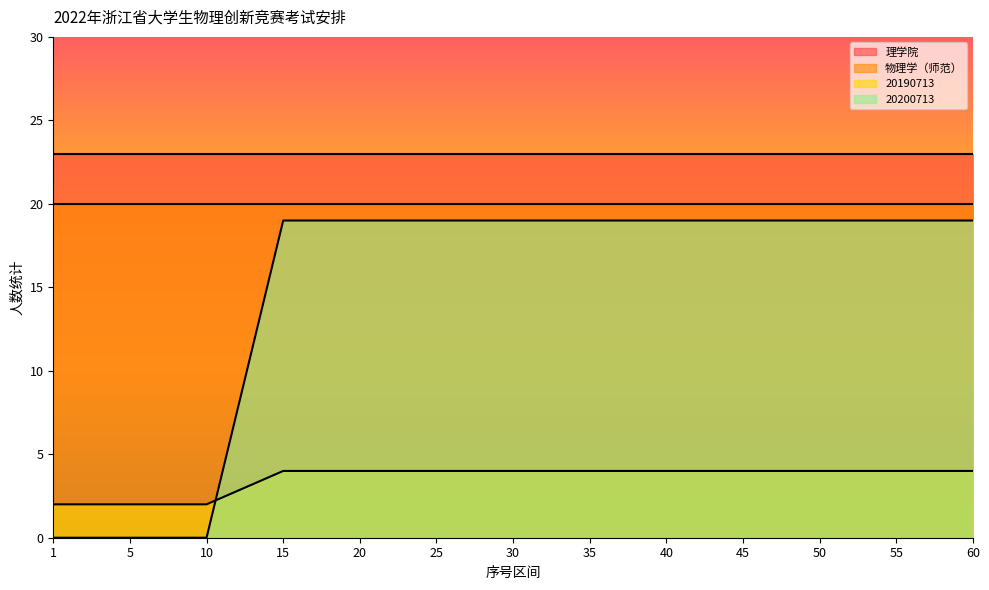

Rank the series at 20 from highest to lowest value.

理学院, 物理学（师范）, 20200713, 20190713